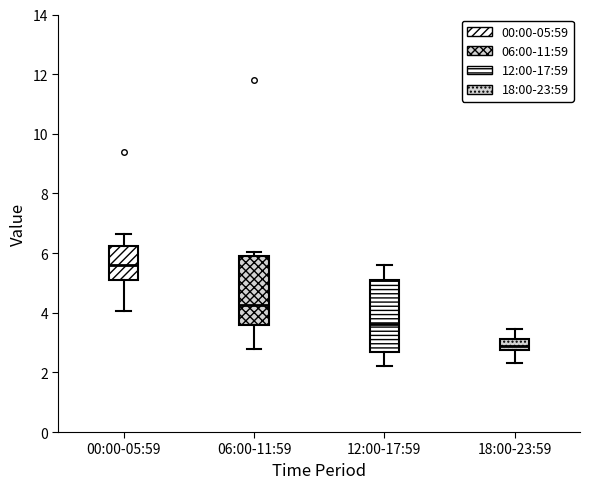

Which box's median line is the lowest?

18:00-23:59